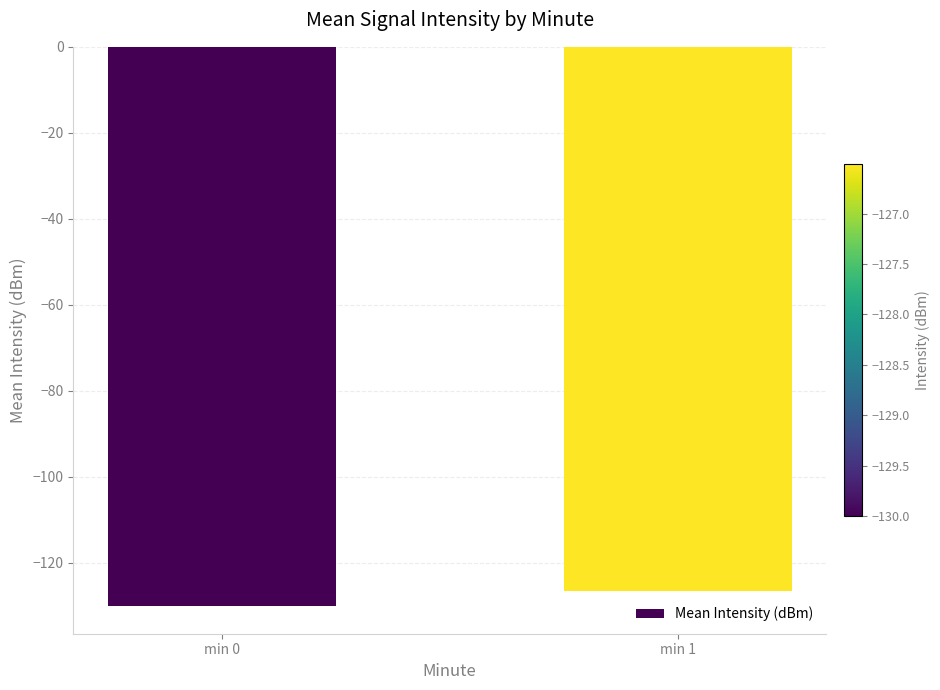

Reading left to right, extract all data points from this chart.

-130.0	-126.5